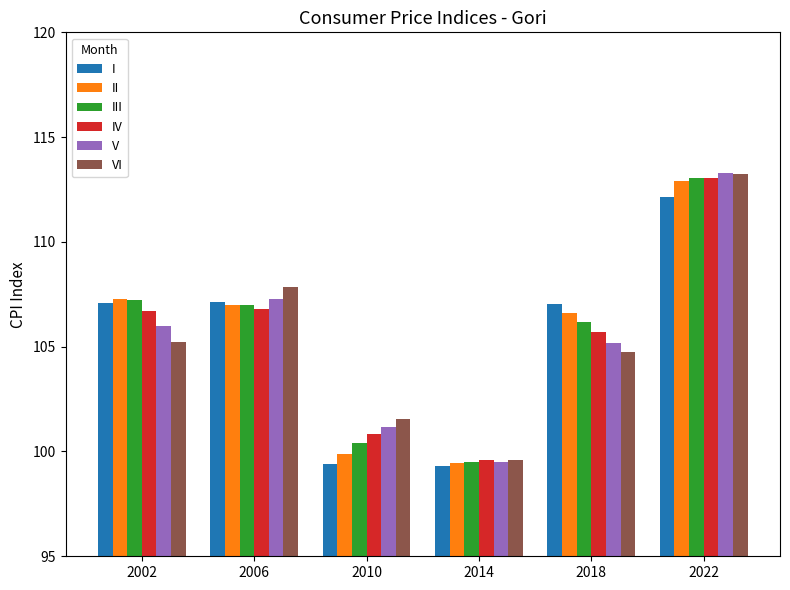

How many data points in IV are less than 106?

3